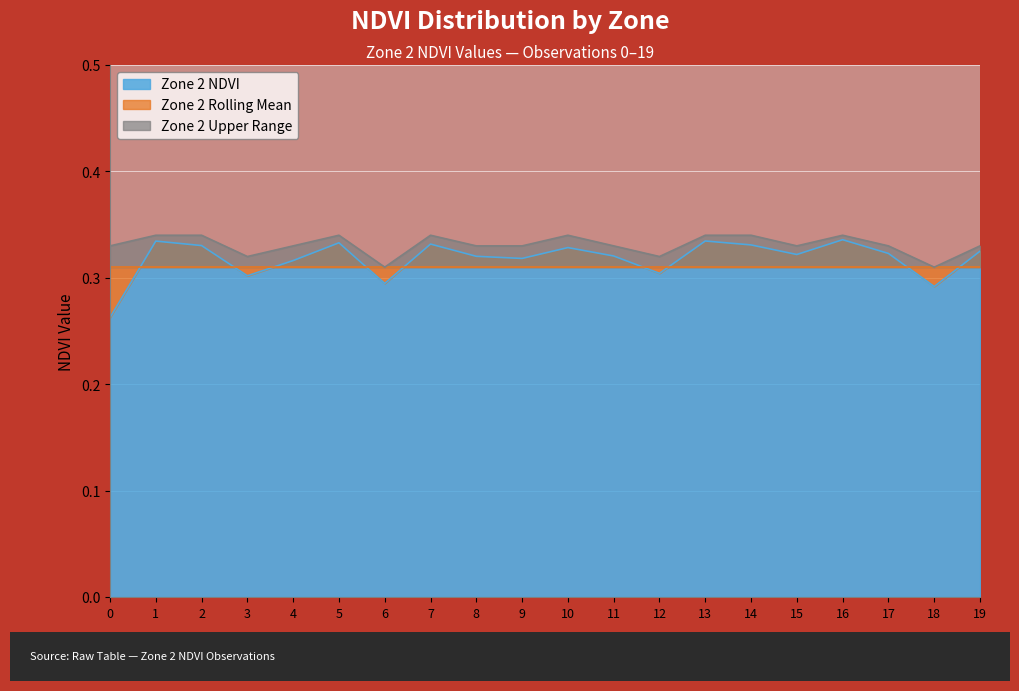

At which category does Zone 2 NDVI reach its first local valley?

3